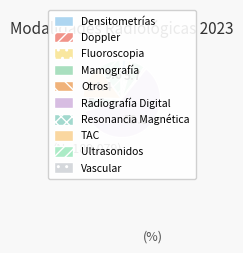

To the nearest percent, what is the difference between the largest and smallest slice percentages?

58%